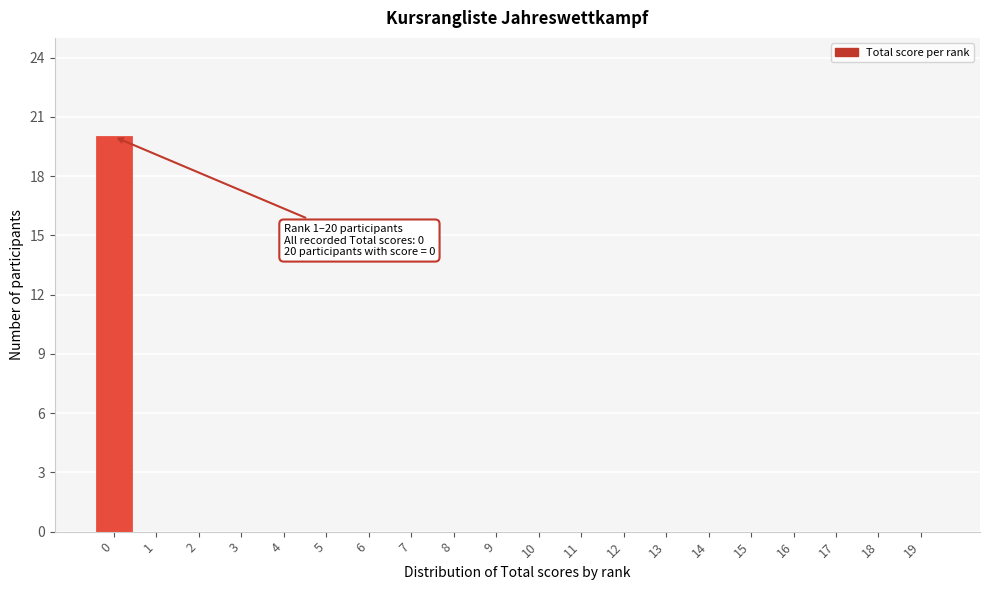

Reading left to right, transcribe all the data shown in this chart.

0=20	1=0	2=0	3=0	4=0	5=0	6=0	7=0	8=0	9=0	10=0	11=0	12=0	13=0	14=0	15=0	16=0	17=0	18=0	19=0